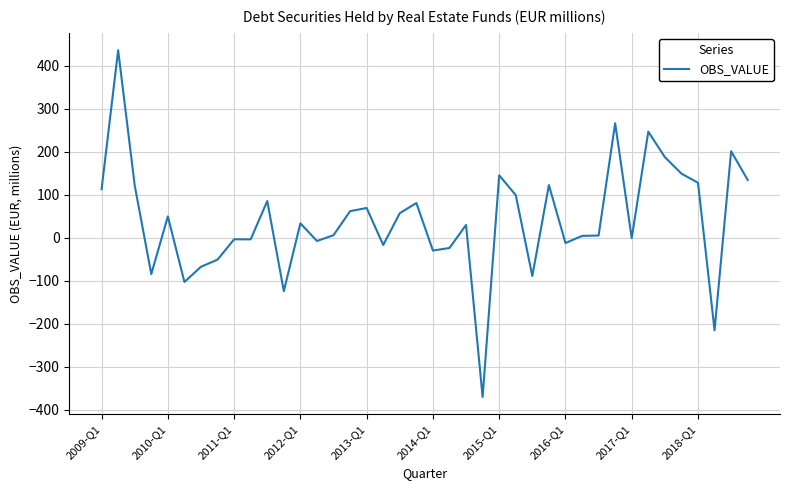

What is the greatest value displayed?

435.9